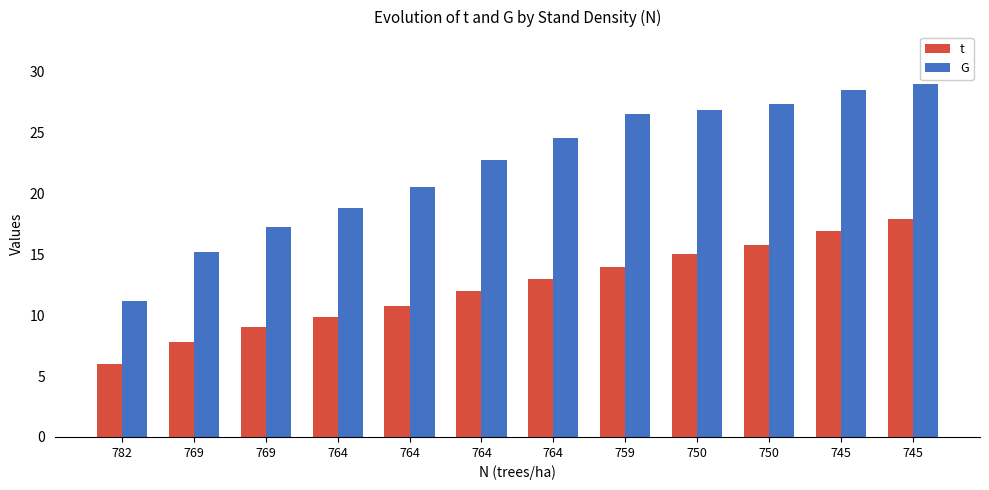

Where is t nearest to the value 11?

764